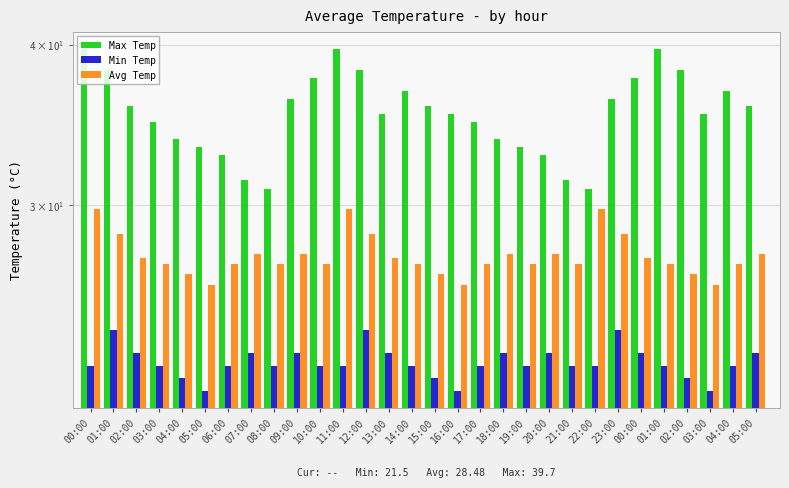

What is the sum of all Min Temp values?

679.0